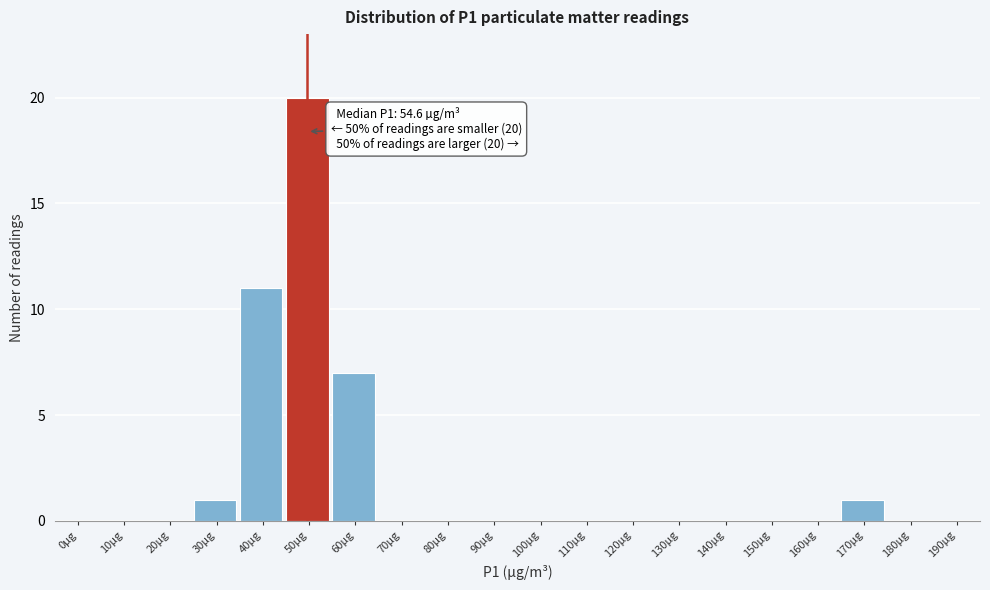

Reading left to right, transcribe all the data shown in this chart.

0µg=0	10µg=0	20µg=0	30µg=1	40µg=11	50µg=20	60µg=7	70µg=0	80µg=0	90µg=0	100µg=0	110µg=0	120µg=0	130µg=0	140µg=0	150µg=0	160µg=0	170µg=1	180µg=0	190µg=0